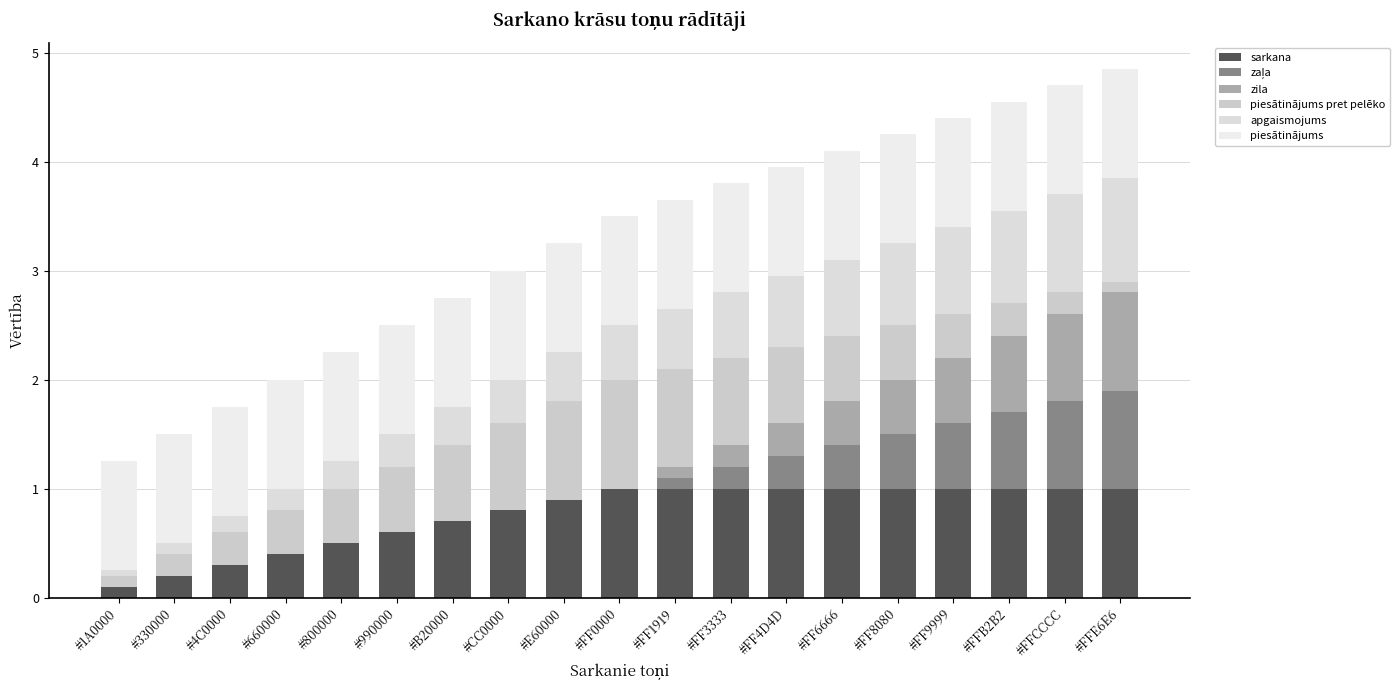

Count the number of categories in the chart.

19